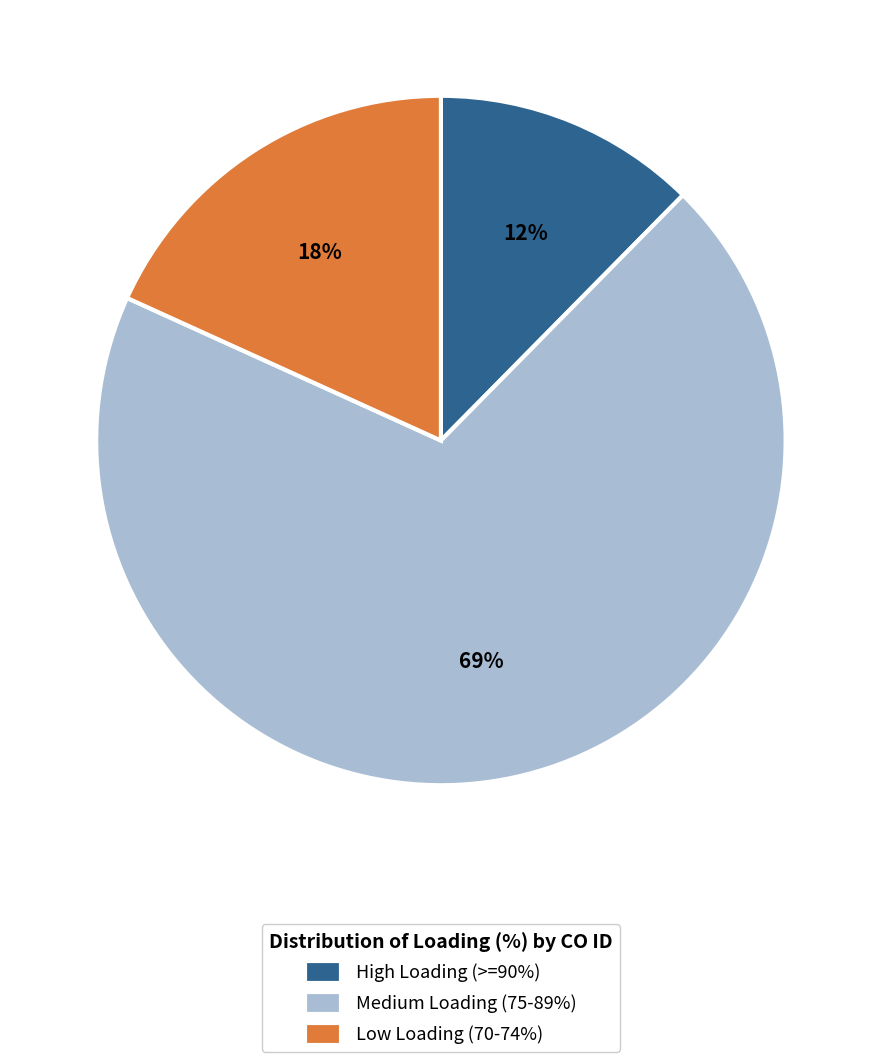

Is the sum of Low Loading (70-74%) and High Loading (>=90%) greater than half?

No